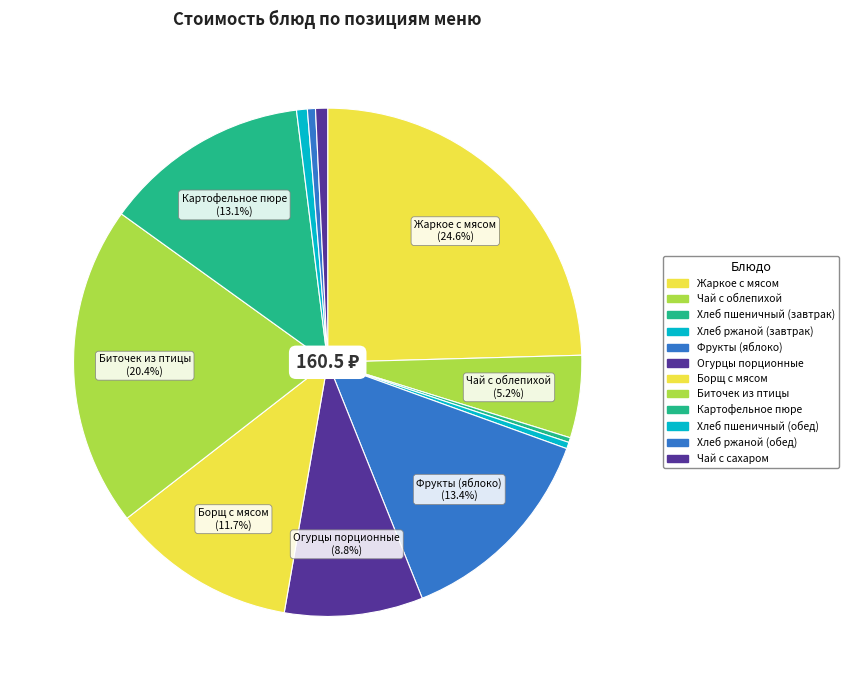

To the nearest percent, what is the combined percentage of Жаркое с мясом and Хлеб пшеничный (обед)?

25%